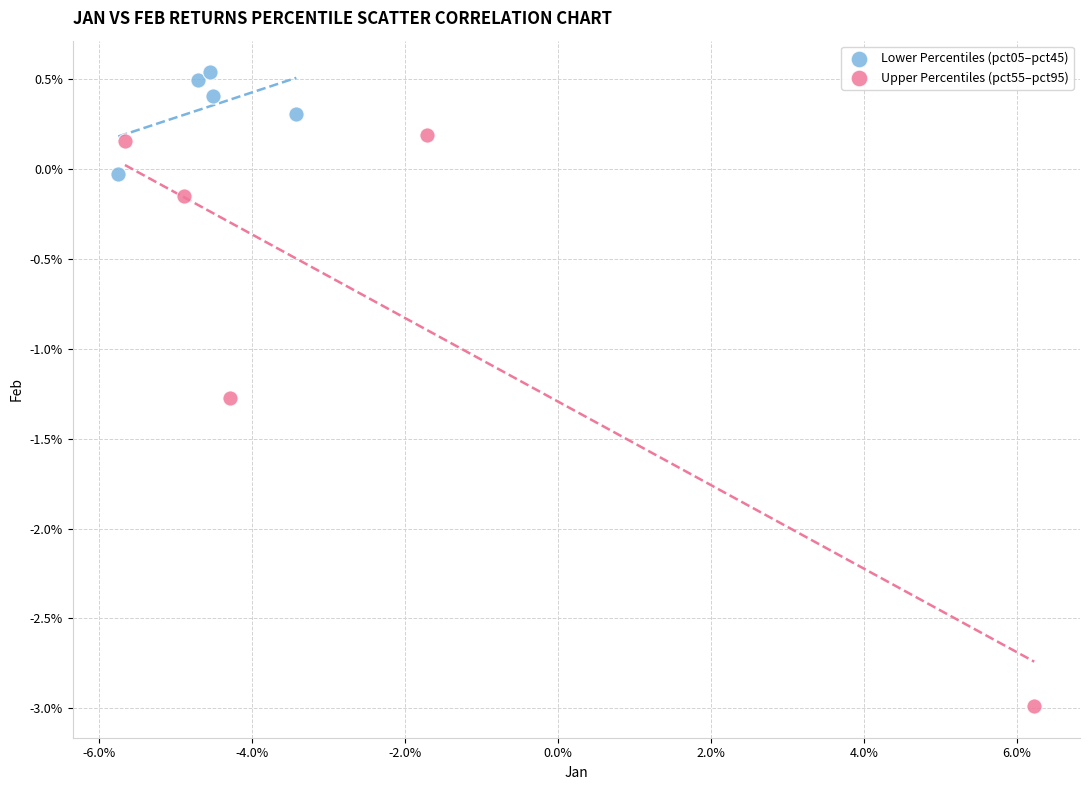

What are all the series names shown in the legend?

Lower Percentiles (pct05–pct45), Upper Percentiles (pct55–pct95)